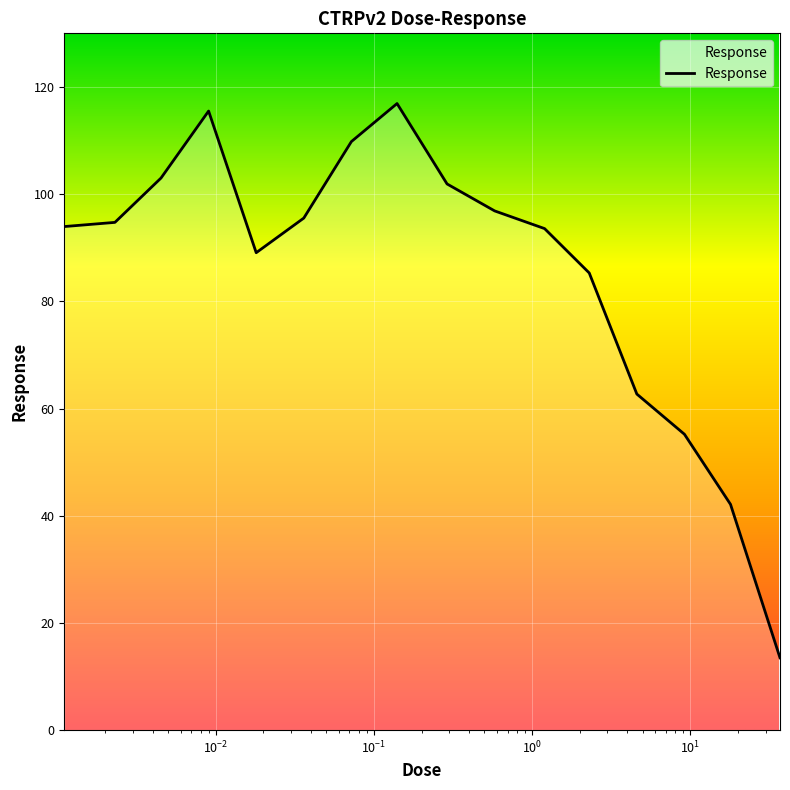

What is the minimum value shown in the chart?

13.5